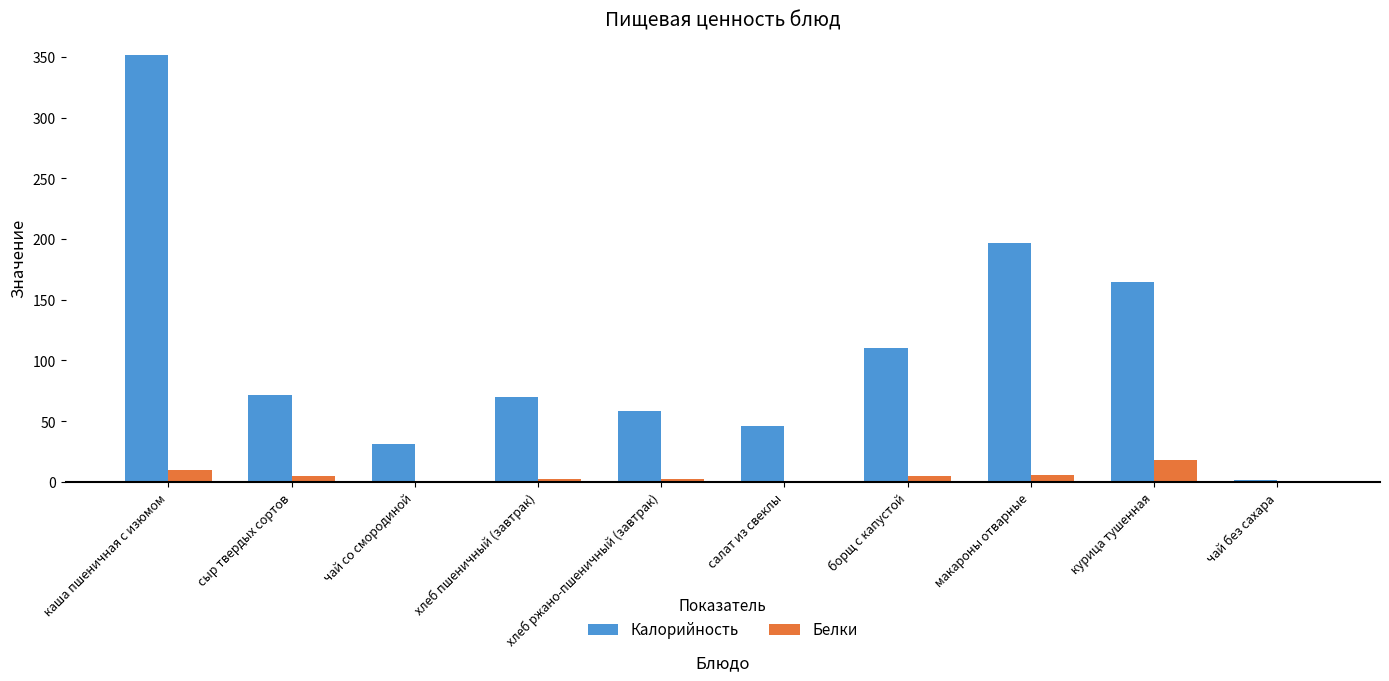

Where does the Белки series first go above 4?

каша пшеничная с изюмом